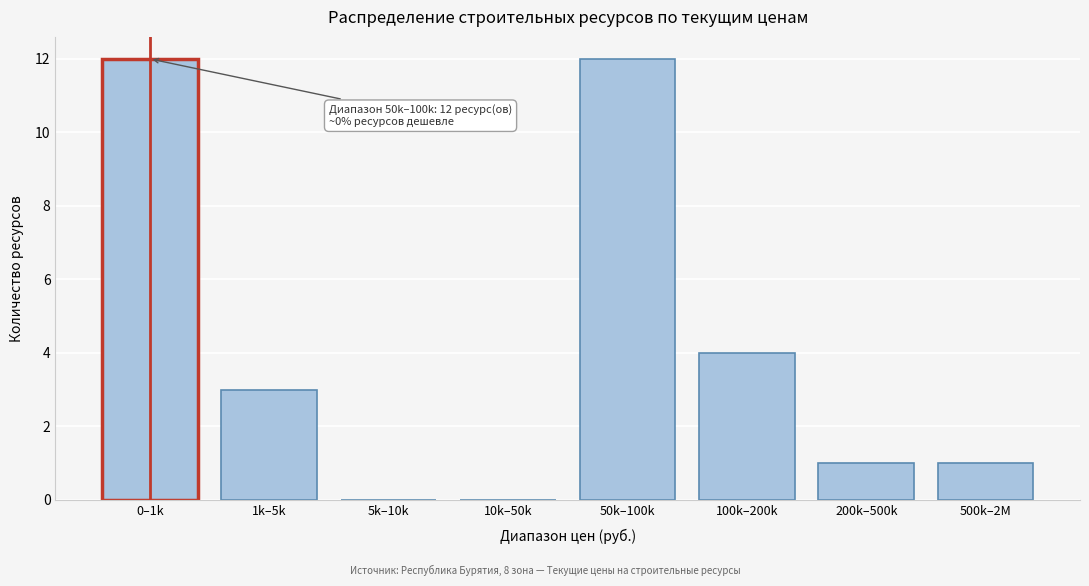

Reading right to left, transcribe all the data shown in this chart.

500k–2M=1	200k–500k=1	100k–200k=4	50k–100k=12	10k–50k=0	5k–10k=0	1k–5k=3	0–1k=12